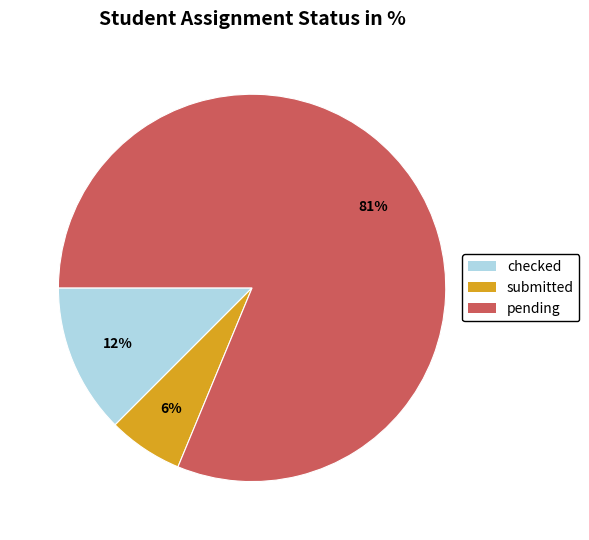

To the nearest percent, what is the average slice percentage?

33%